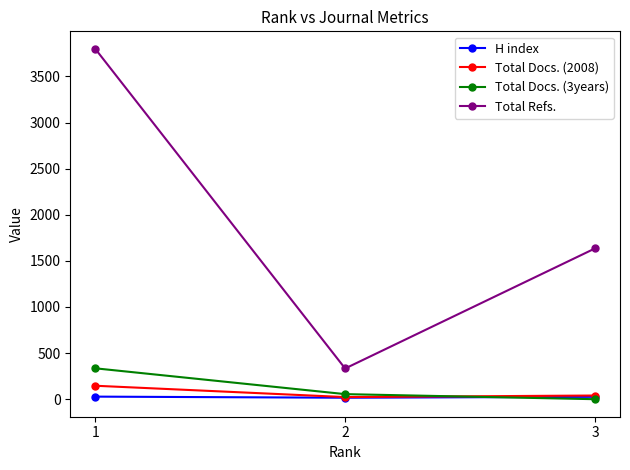

The Total Docs. (3years) series shows 55 at 2. True or false?

True